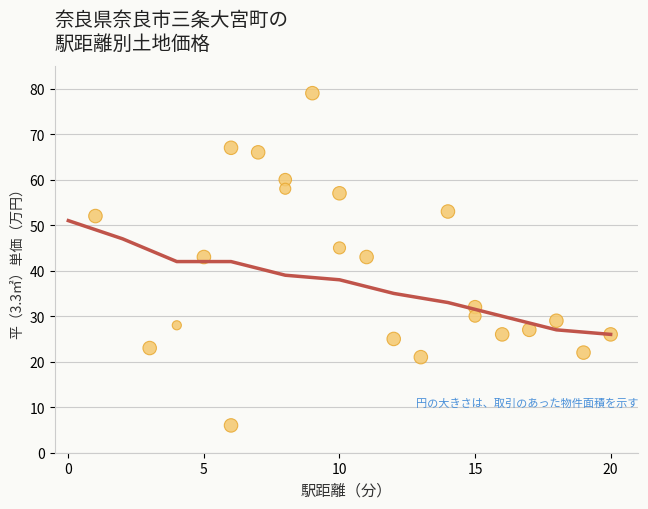

What is the range of X values (max minus min)?

19